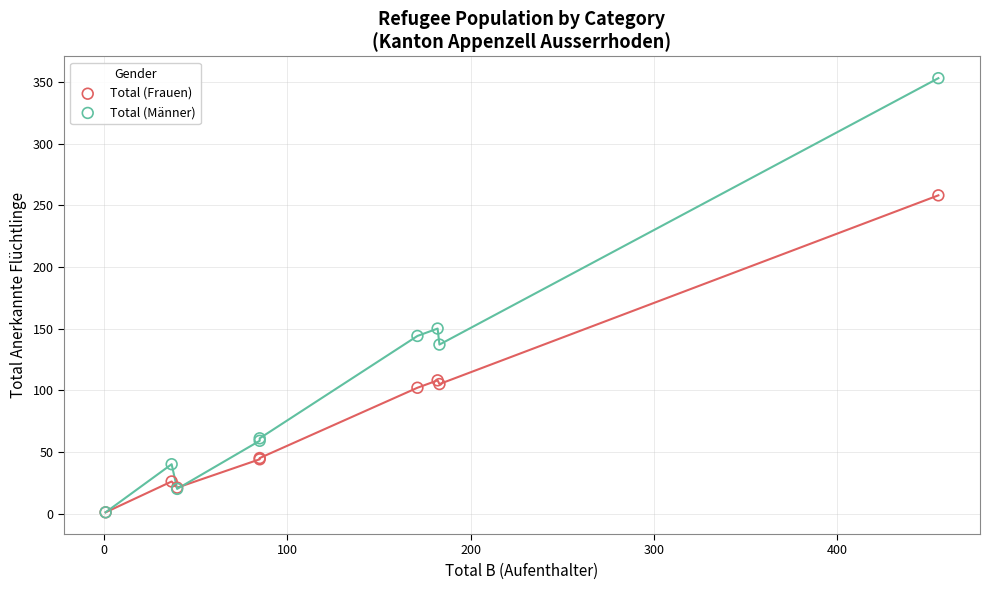

In the Total (Männer) series, what Y value is closest to 177?

150